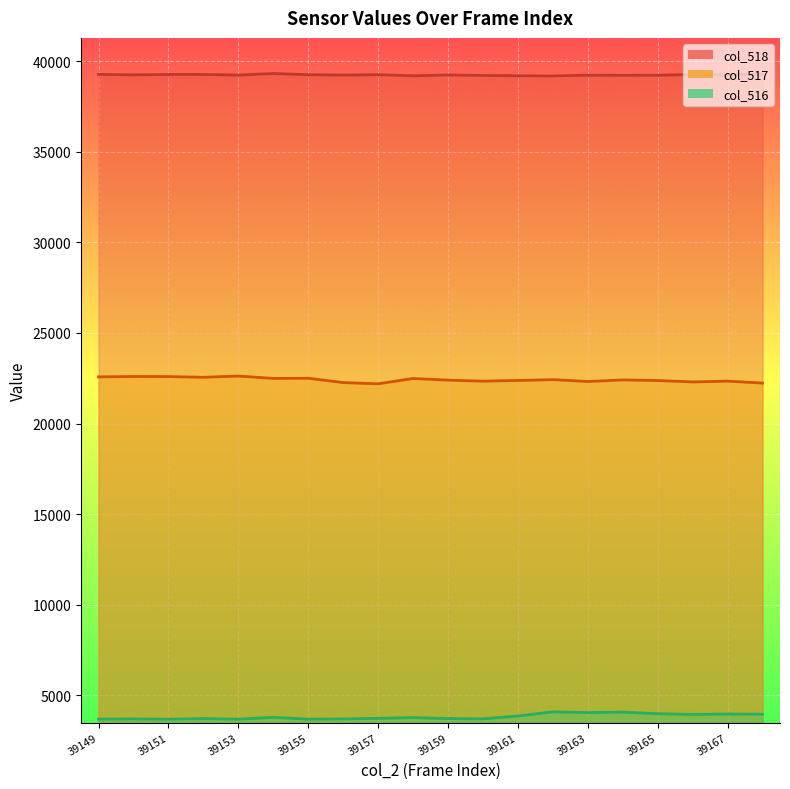

Rank the series by their maximum value, from lowest to highest.

col_516 line, col_517 line, col_518 line